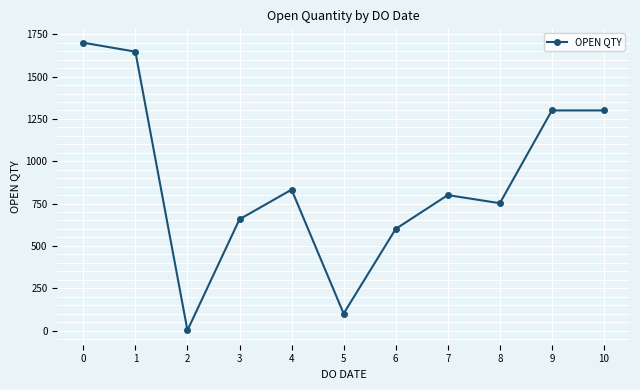

Reading left to right, what are all the values shown in this chart?

0=1700	1=1647	2=1	3=657	4=832	5=100	6=600	7=800	8=752	9=1300	10=1300